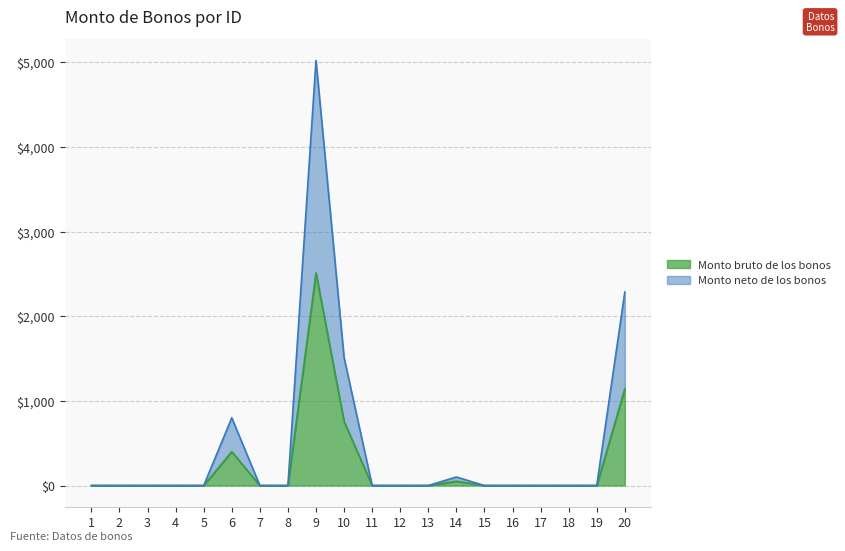

Between 11 and 13, which series saw the biggest shift?

Monto bruto de los bonos